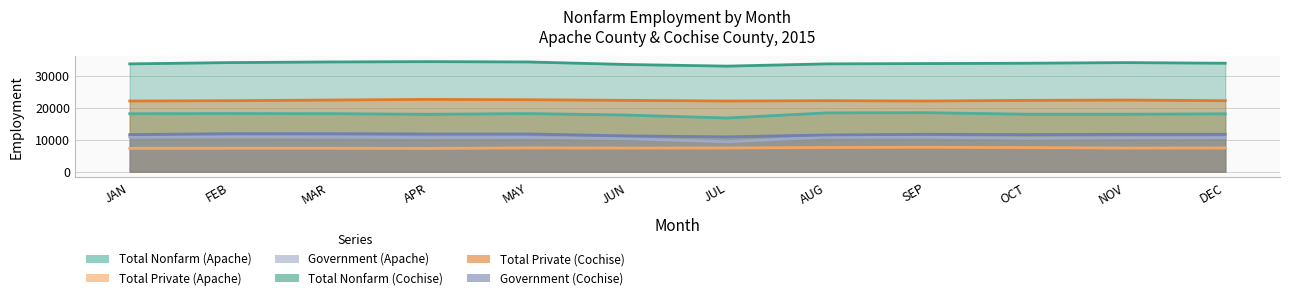

True or false: Government (Apache) and Total Private (Apache) cross at least once.

False